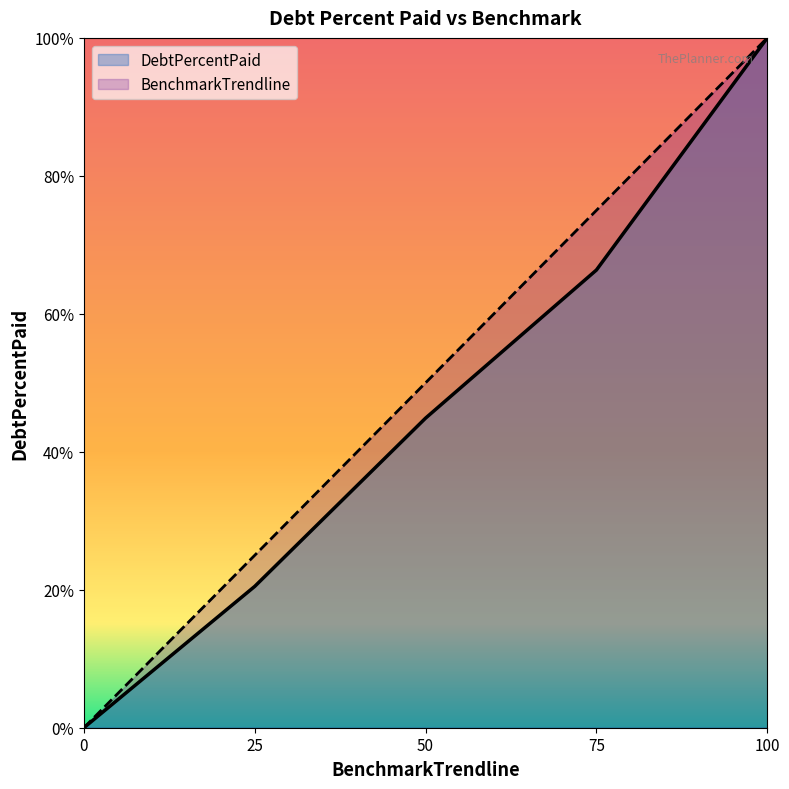

The BenchmarkTrendline series shows -32.8 at Q0. True or false?

False